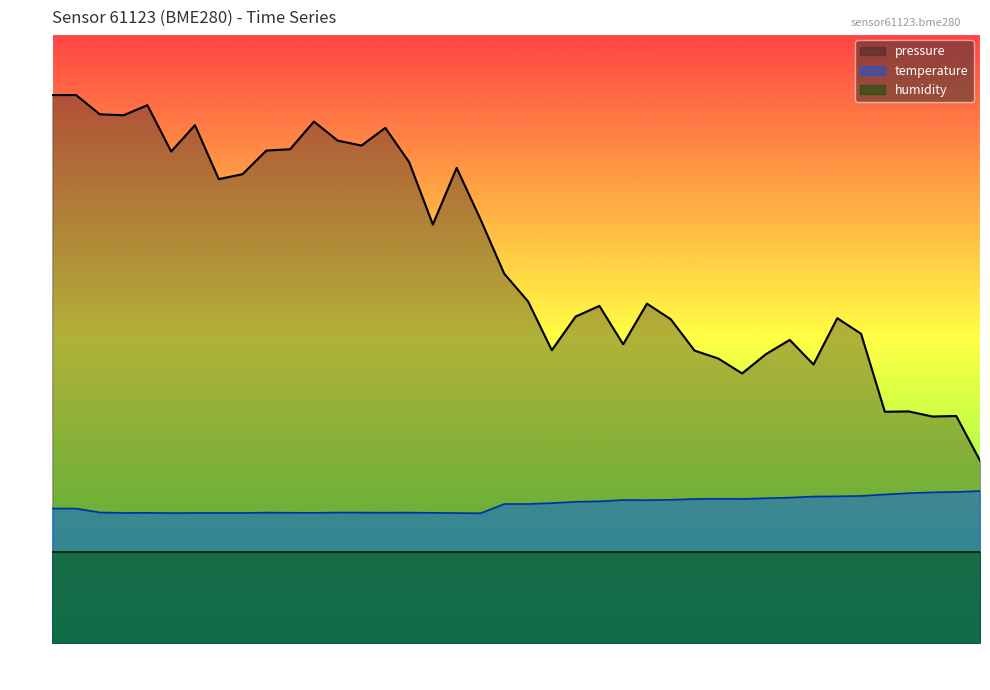

What is the highest value of the pressure series?

90.0